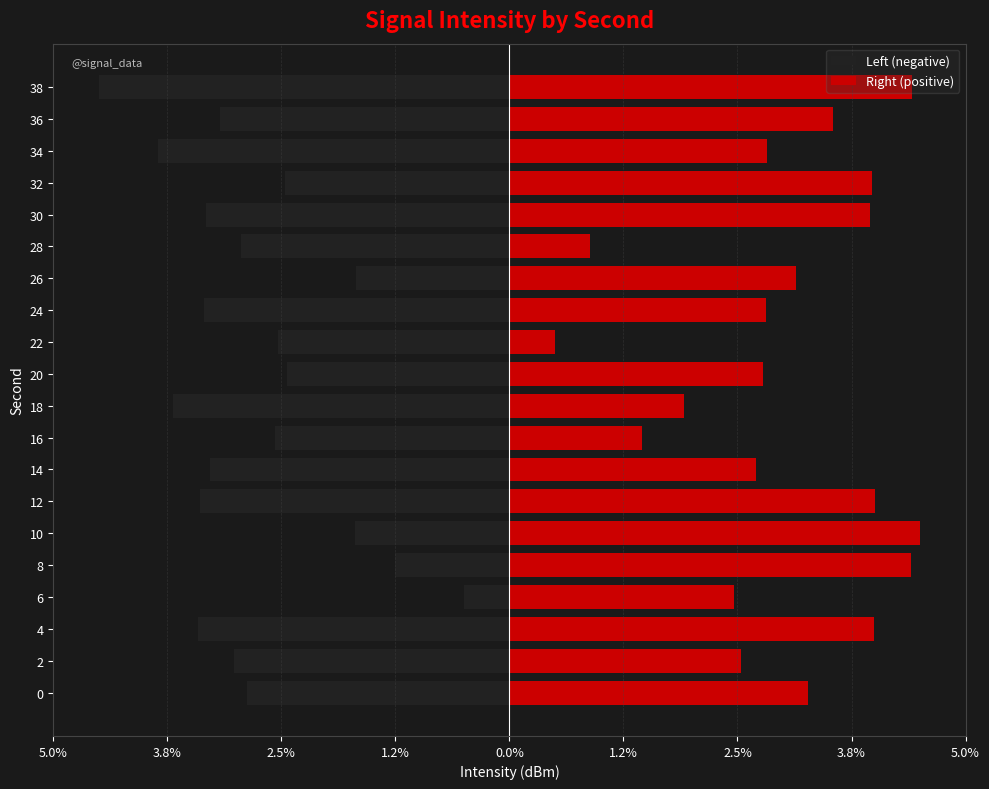

The Left (negative) series shows -1.9 at 2. True or false?

False